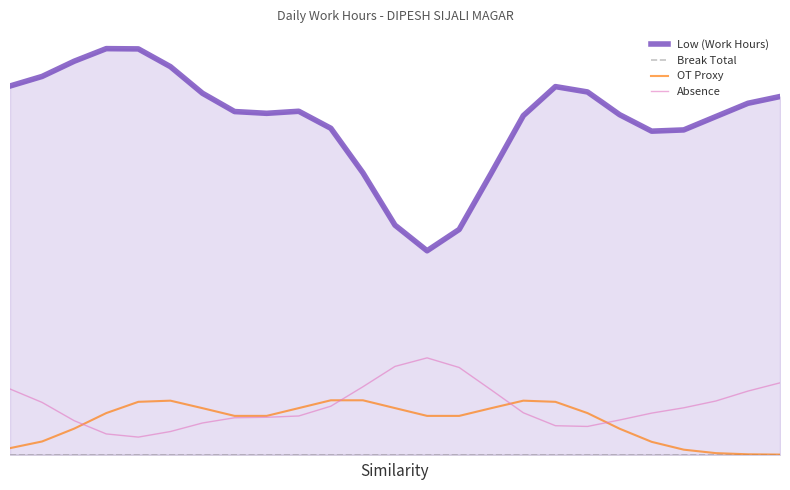

At which category is the sum across all series the highest?

4